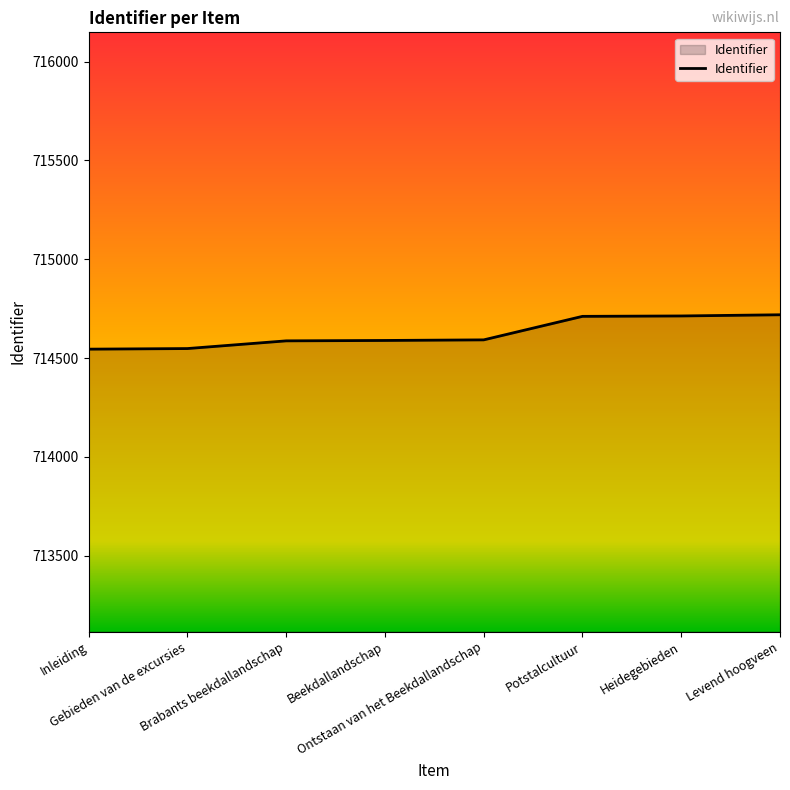

What is the minimum value shown in the chart?

714545